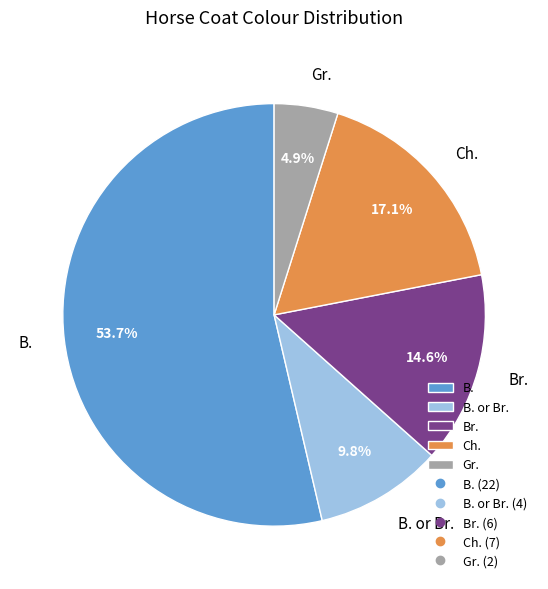

True or false: B. or Br. accounts for 4% of the total.

False